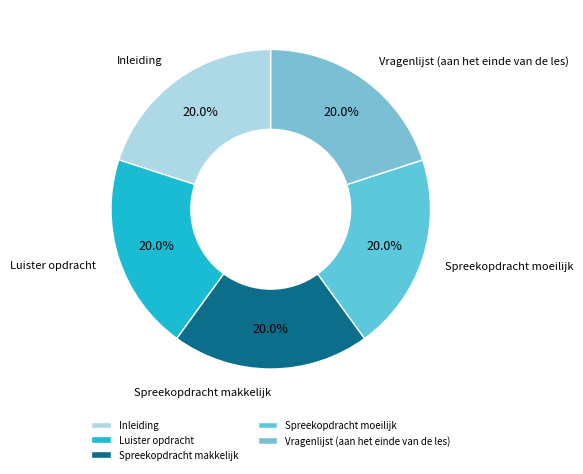

The Inleiding slice represents 20% of the pie. True or false?

True